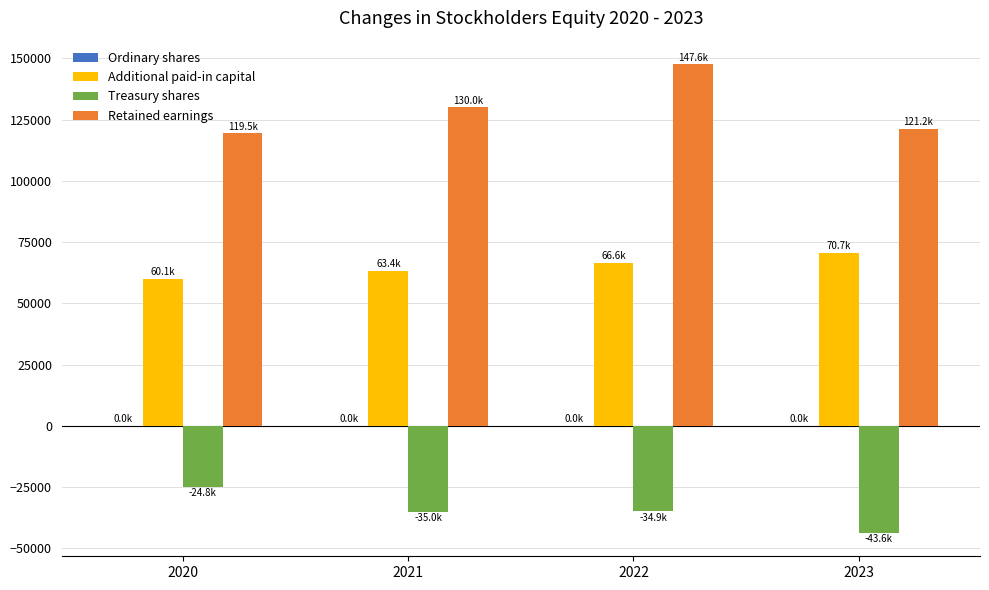

Is it true that Additional paid-in capital equals 60117 at 2020?

True